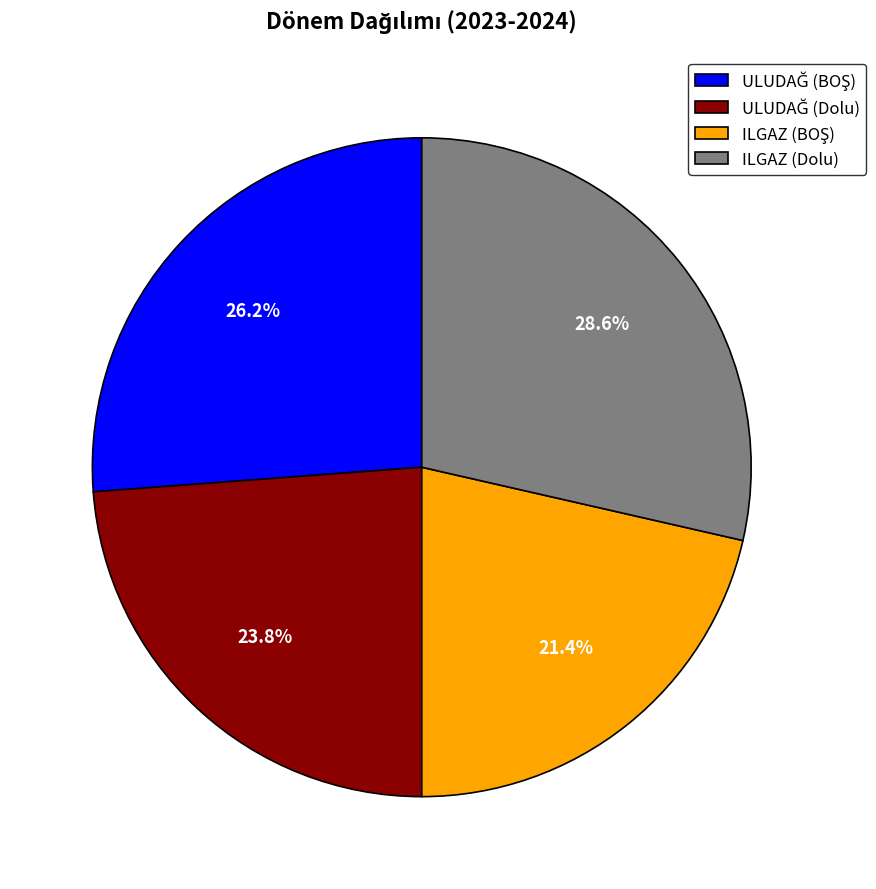

Does ILGAZ (Dolu) represent more than half of the total?

No